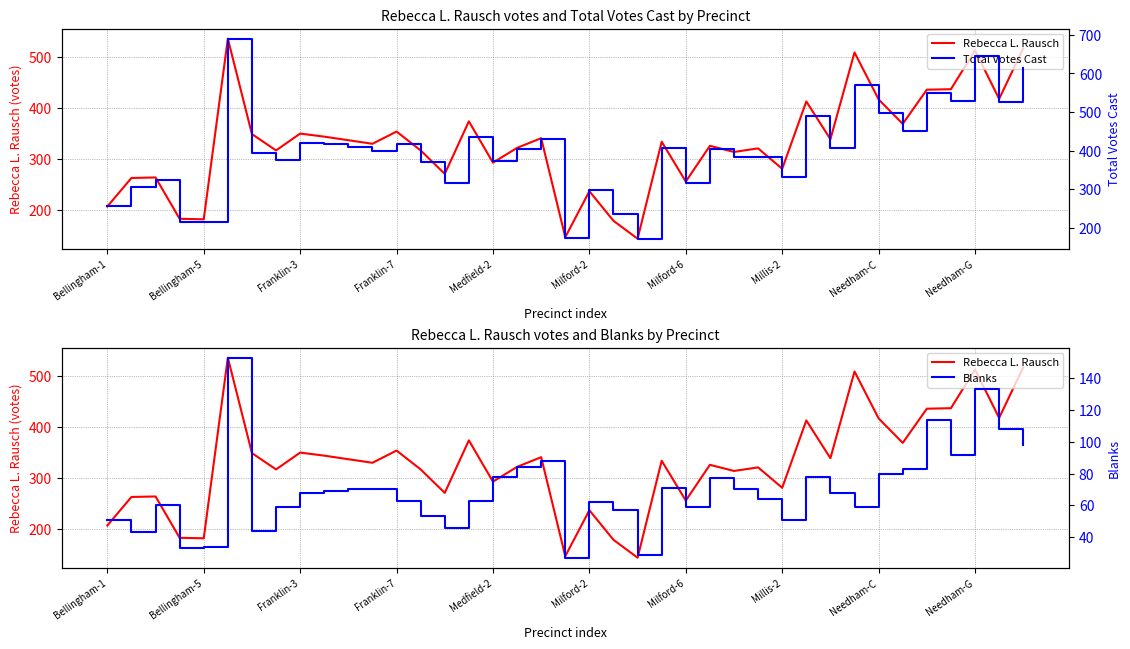

What is the approximate value of Blanks at 34, to the nearest 10?

110